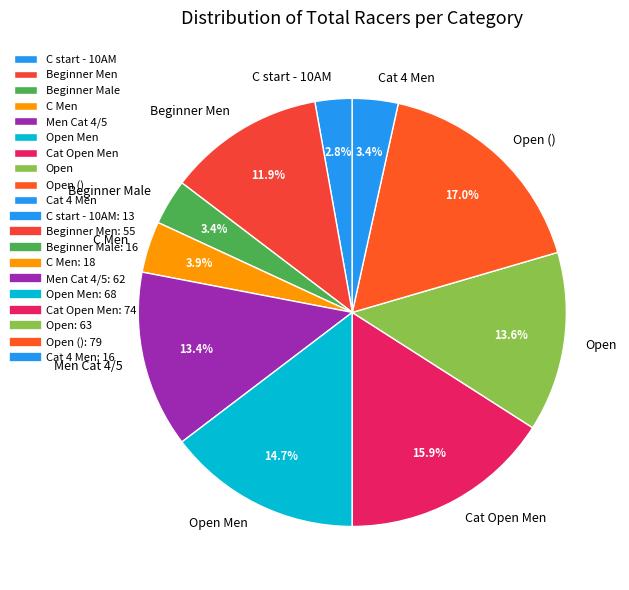

Which has a higher value, C Men or Beginner Men?

Beginner Men